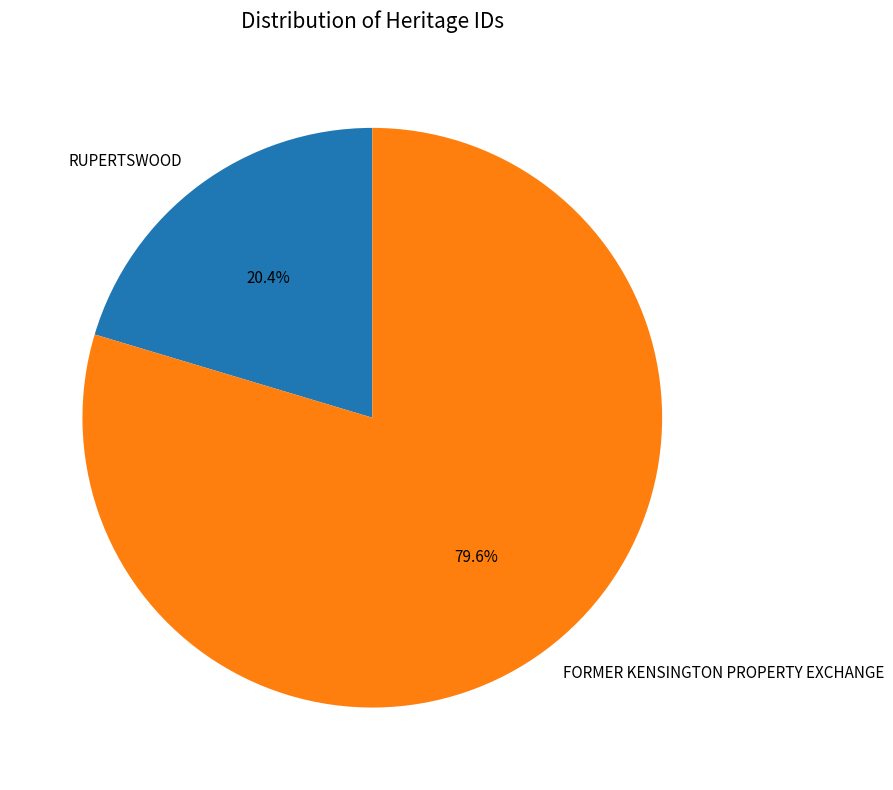

How many segments does this pie chart have?

2